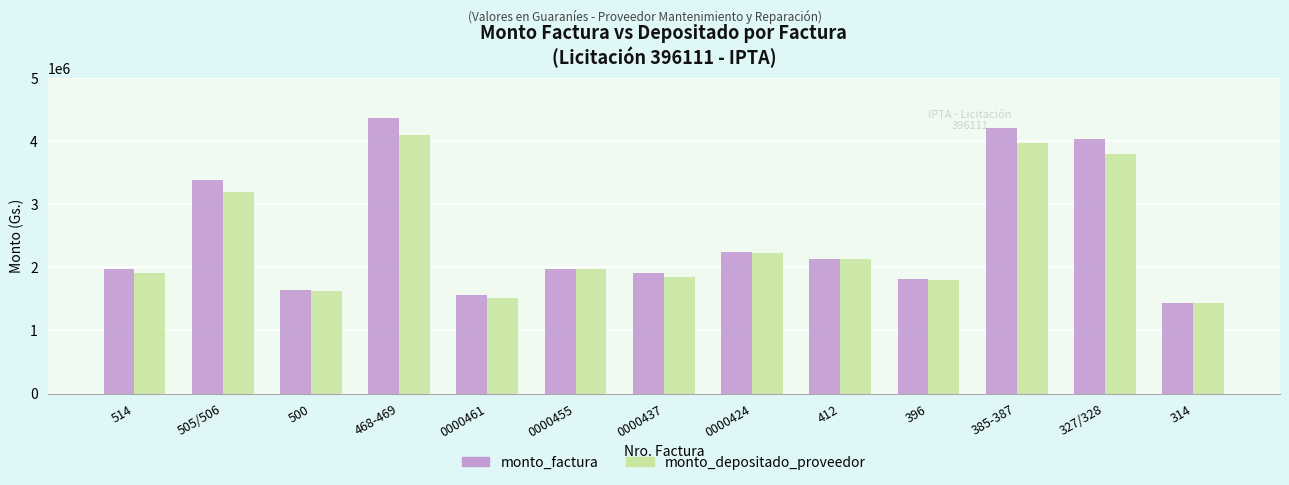

At which label does monto_depositado_proveedor first exceed 1966022?

505/506